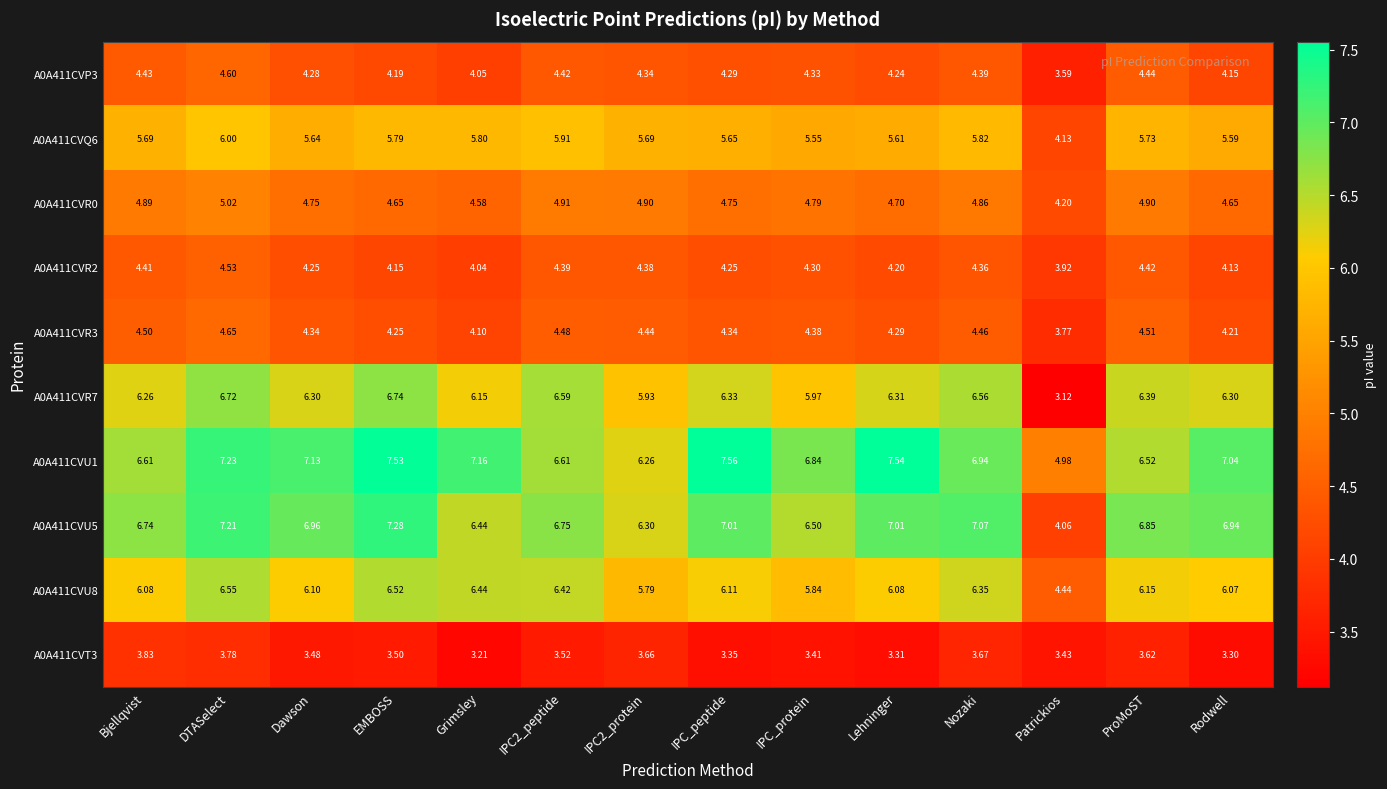

What is the difference between the highest and lowest values at IPC2_protein?

2.6